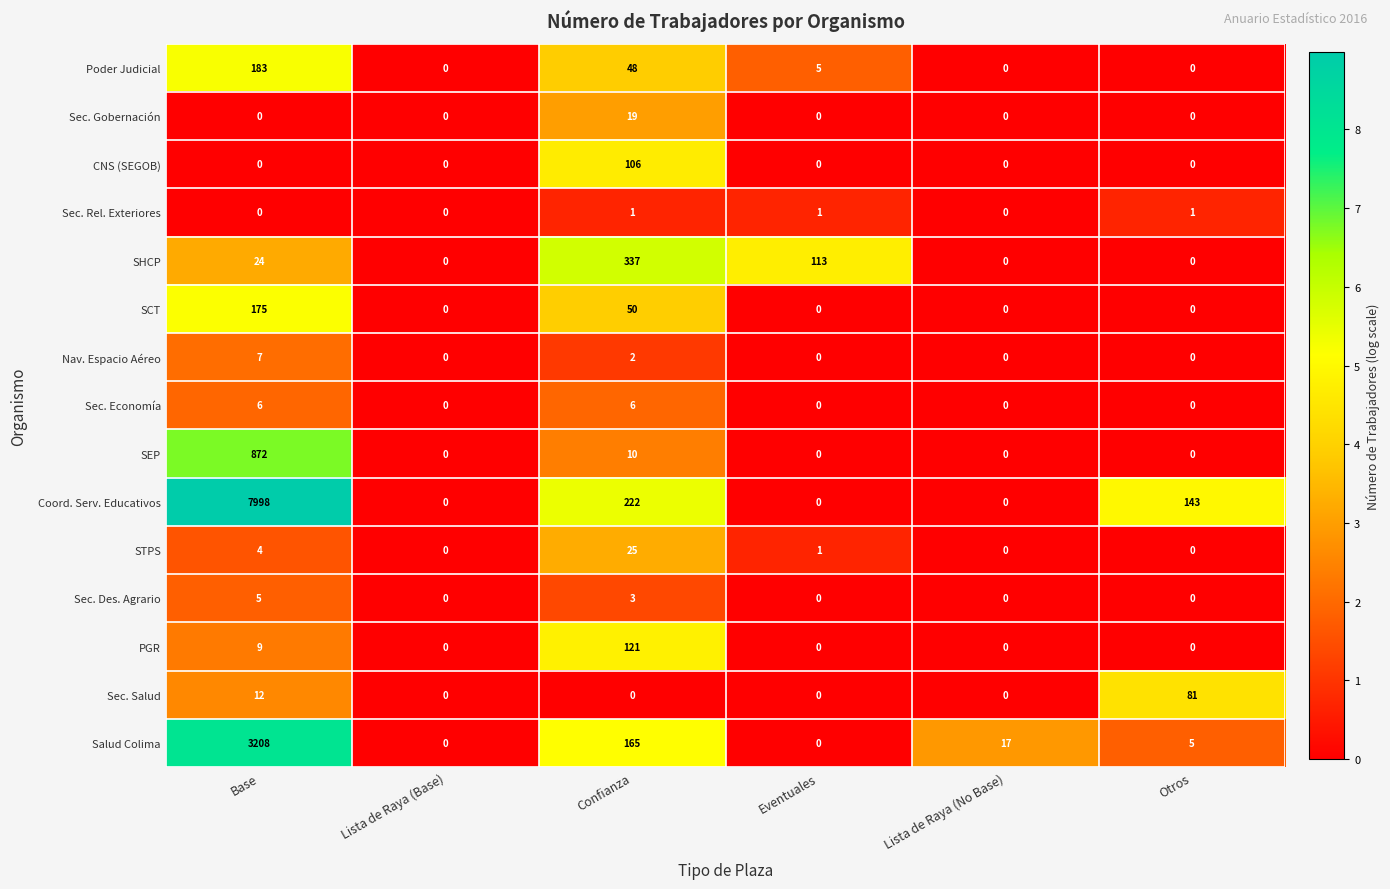

What is the maximum value shown in the chart?

7998